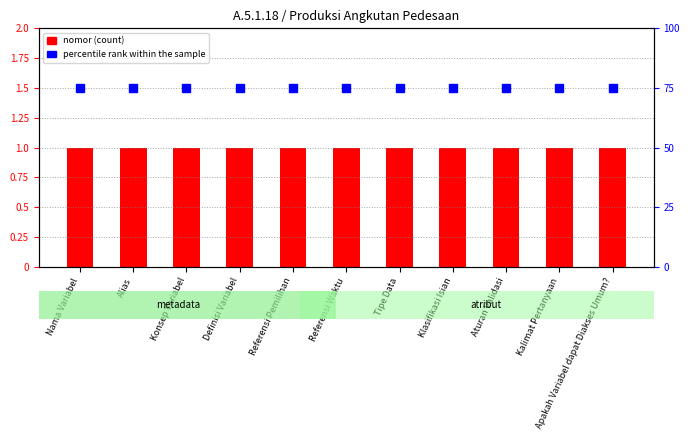

List the series in order of their overall mean, highest first.

percentile rank within the sample, nomor (count)